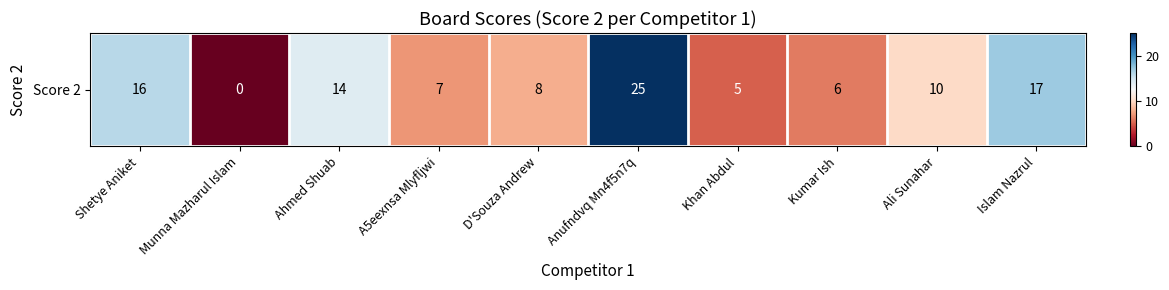

How many values are below 10?

5